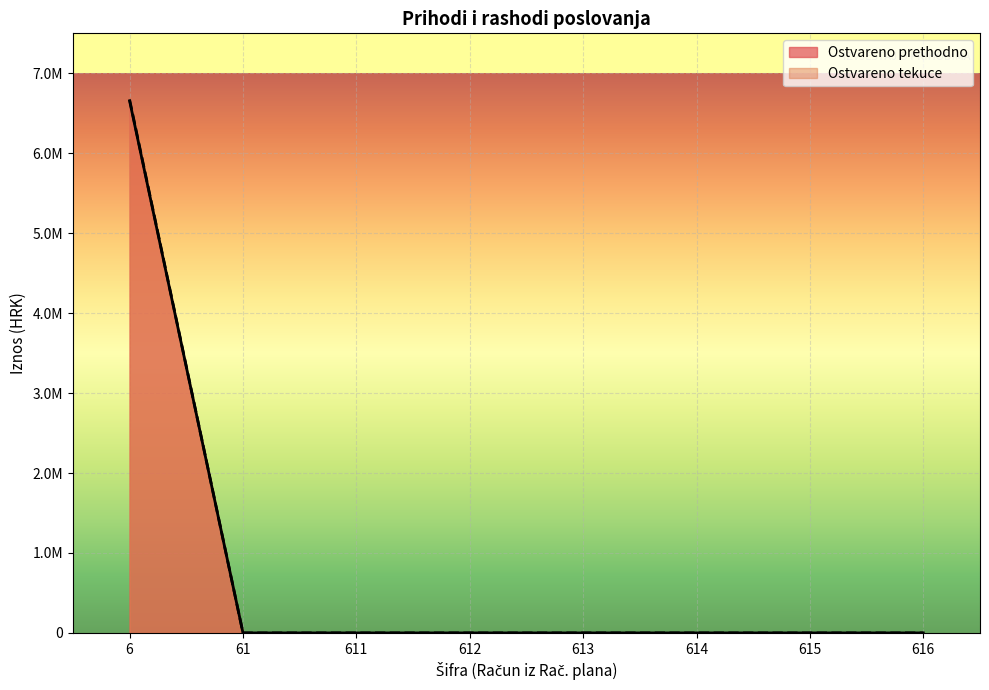

Does the chart display data point markers on the line(s)?

No